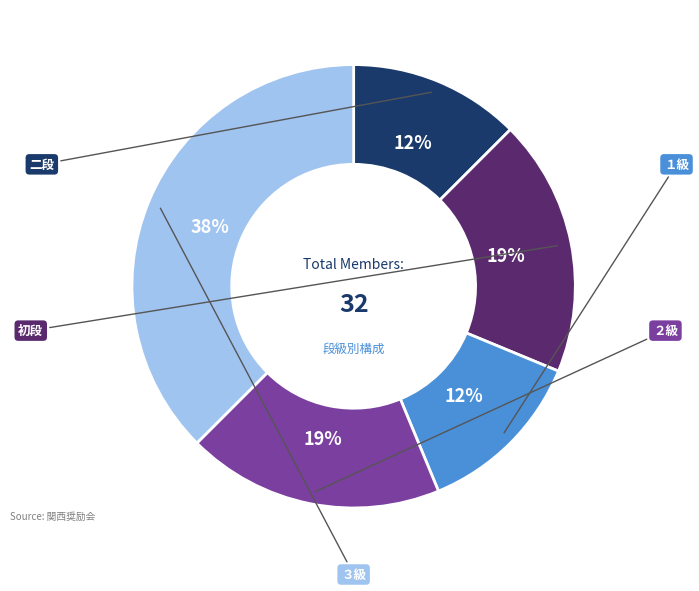

How many segments does this pie chart have?

5